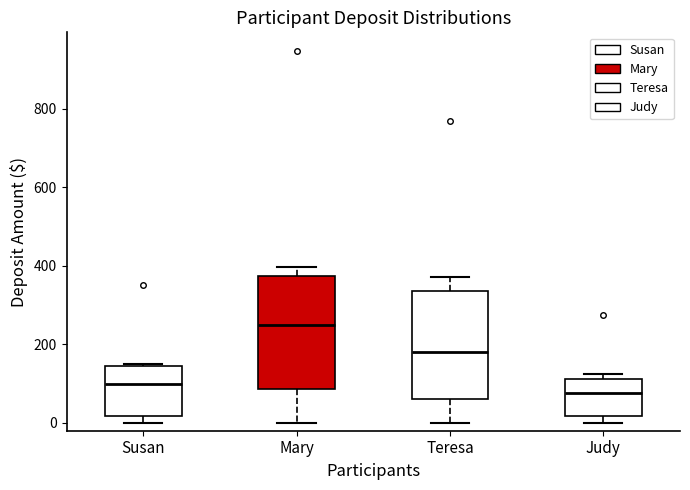

Where does the median line of the box for Judy sit on the y-axis? The values are not printed on the chart, so give them approximately, as read against the axis.

80